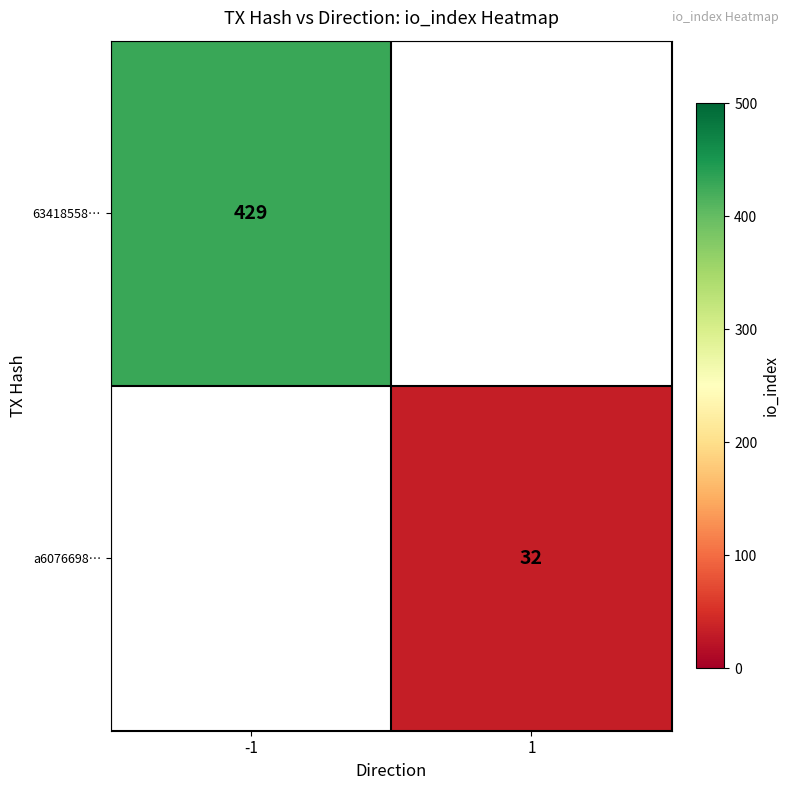

The 63418558… series shows 208 at -1. True or false?

False